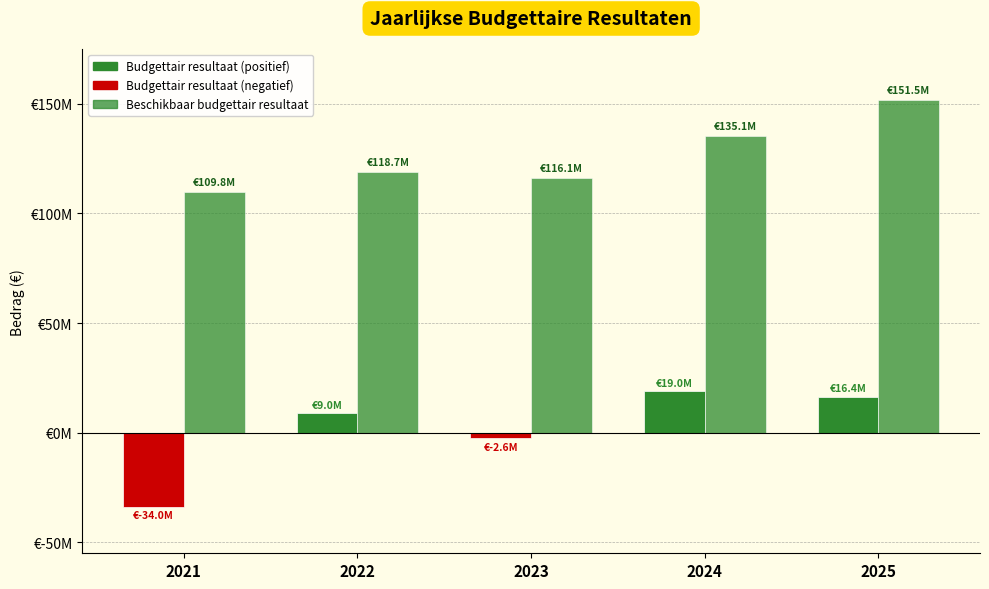

Between 2023 and 2021, which is larger?

2023